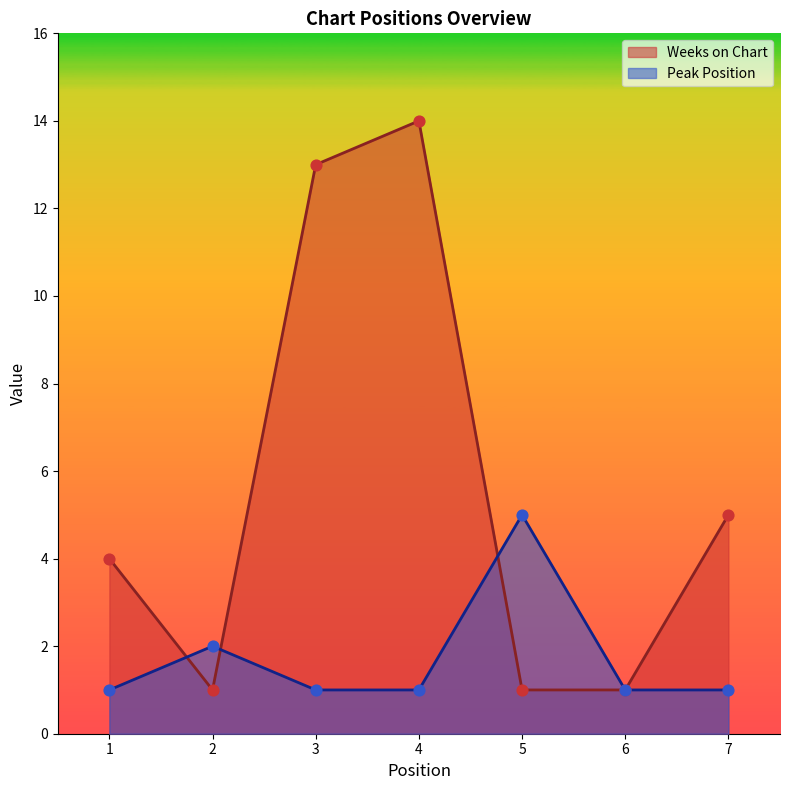

What are all the series names shown in the legend?

Weeks on Chart, Peak Position